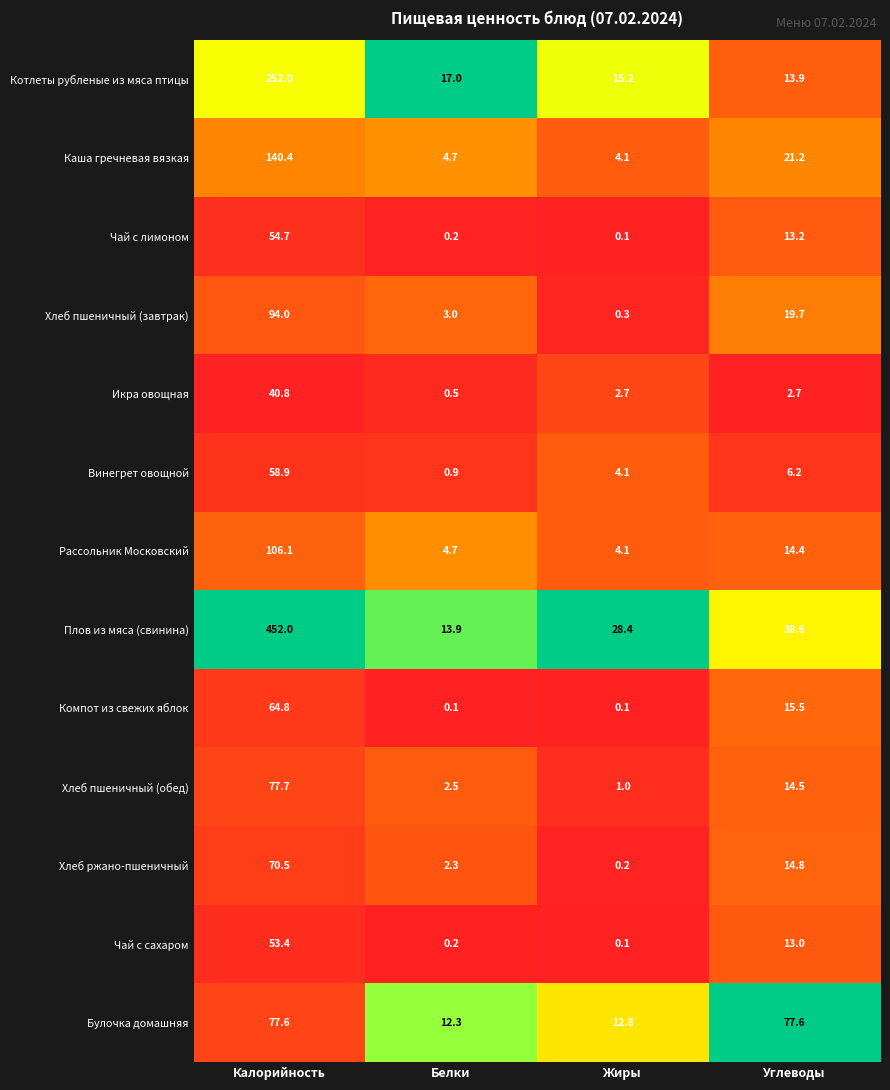

What is the difference between the Хлеб ржано-пшеничный values at Жиры and Углеводы?

14.6